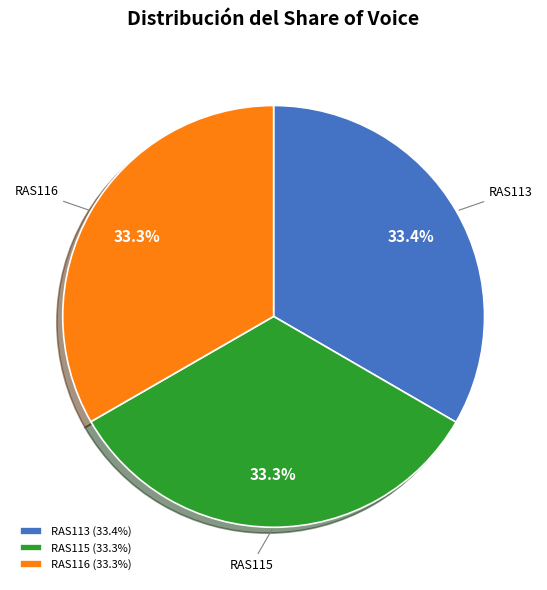

Count the number of slices in the pie.

3